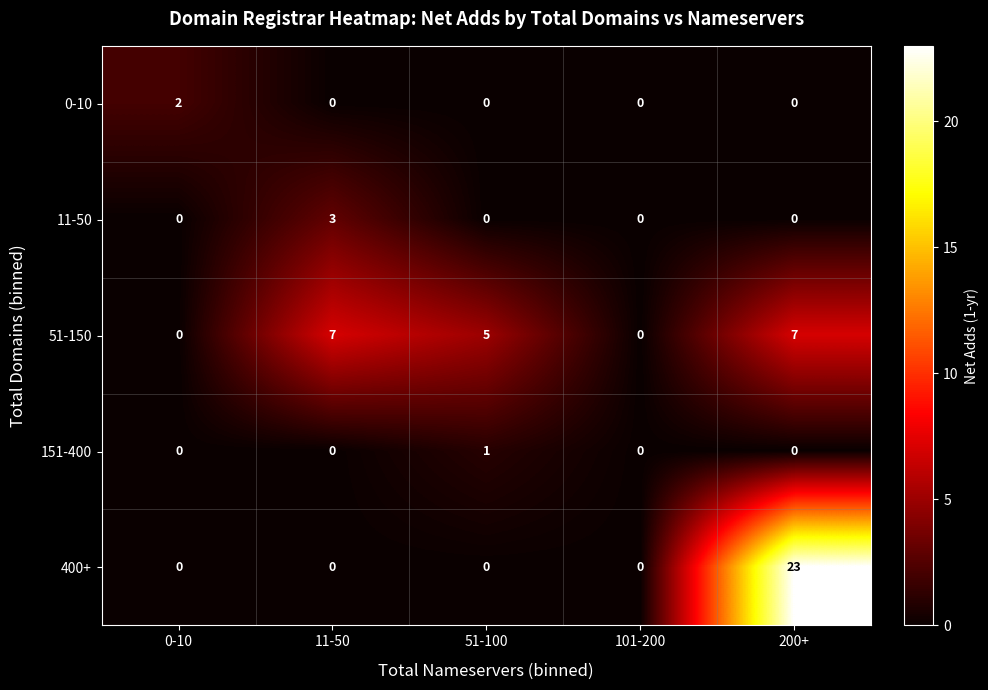

Rank the series by their maximum value, from highest to lowest.

400+, 51-150, 11-50, 0-10, 151-400